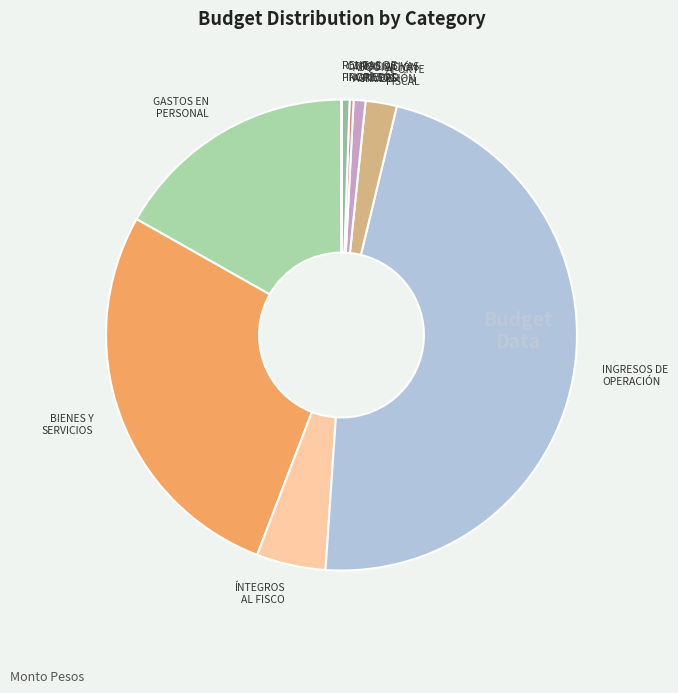

What is the largest slice in the pie chart?

INGRESOS DE OPERACIÓN